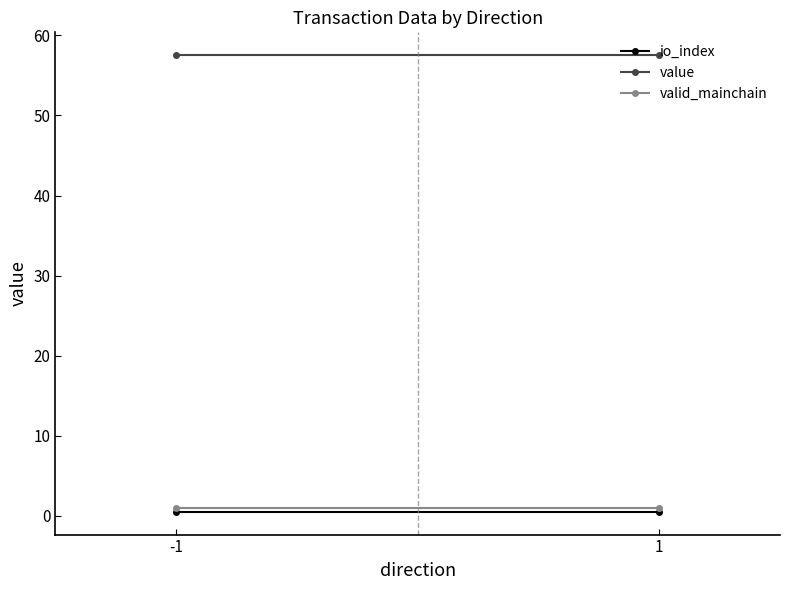

What is the average value of the valid_mainchain series?

1.0